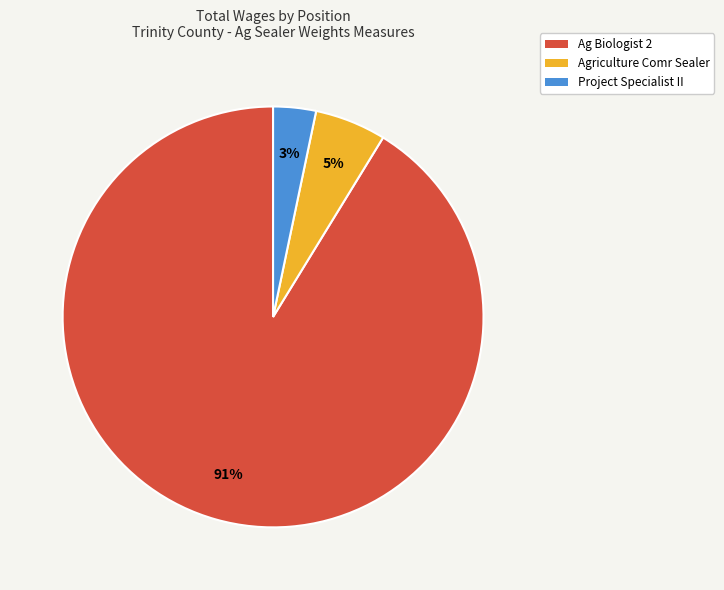

To the nearest percent, what is the average slice percentage?

33%